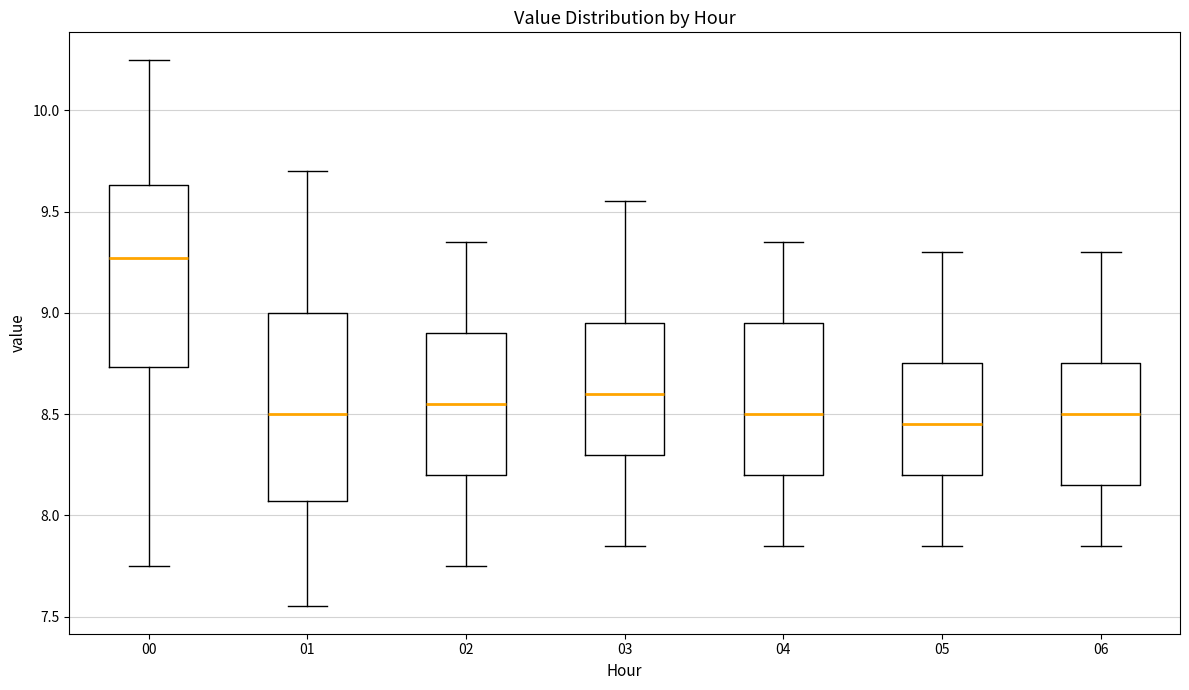

Reading left to right, transcribe this box plot: for each box, give where its median line is, the range the box spans, and where its two whiskers end, as read against the y-axis. The values are not printed on the chart, so give them approximately, as read against the axis.

00: median 9.25, box 8.75 to 9.65, whiskers 7.75 to 10.25
01: median 8.50, box 8.05 to 9.00, whiskers 7.55 to 9.70
02: median 8.55, box 8.20 to 8.90, whiskers 7.75 to 9.35
03: median 8.60, box 8.30 to 8.95, whiskers 7.85 to 9.55
04: median 8.50, box 8.20 to 8.95, whiskers 7.85 to 9.35
05: median 8.45, box 8.20 to 8.75, whiskers 7.85 to 9.30
06: median 8.50, box 8.15 to 8.75, whiskers 7.85 to 9.30